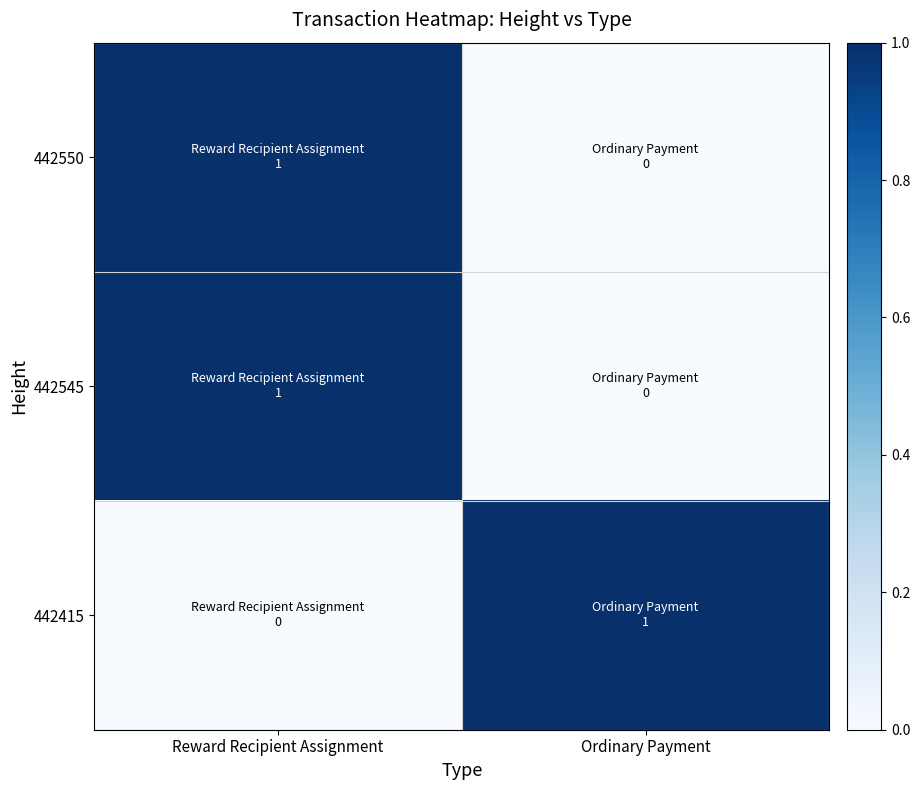

Which series has the largest range (max minus min)?

442550